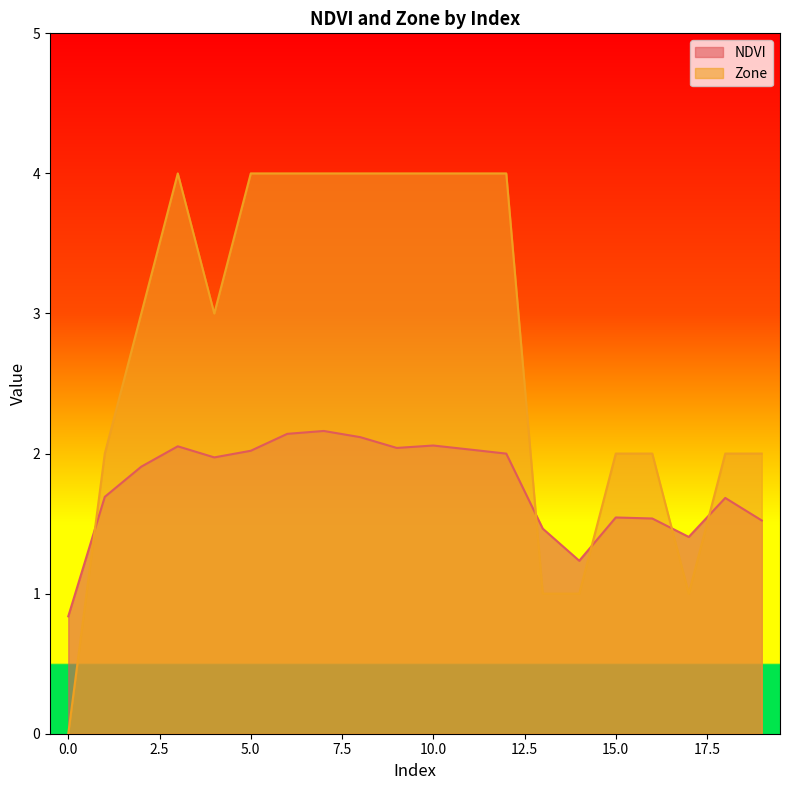

True or false: Zone and NDVI cross at least once.

True